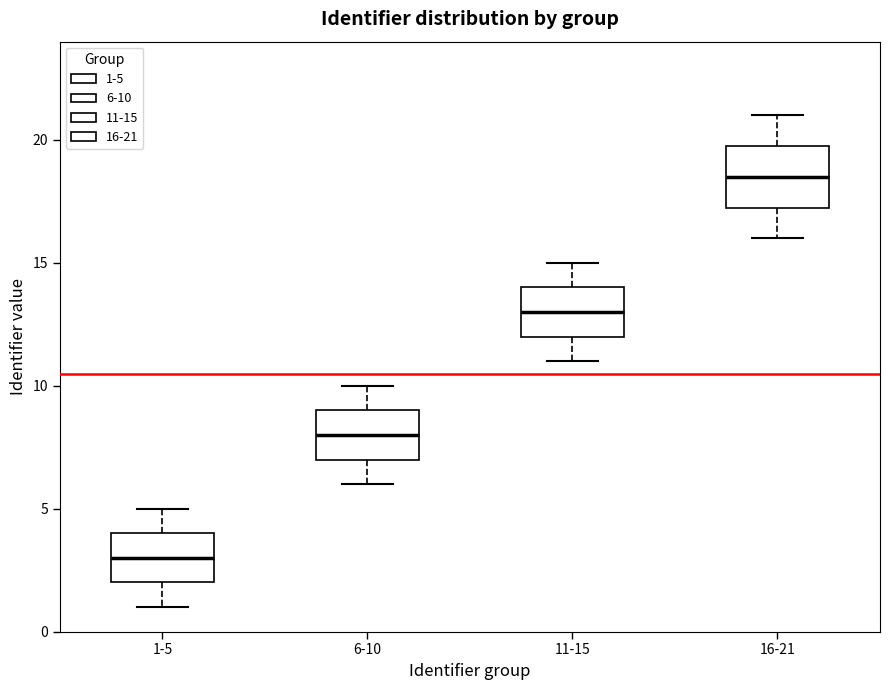

Where does the median line of the box for 6-10 sit on the y-axis? The values are not printed on the chart, so give them approximately, as read against the axis.

8.0